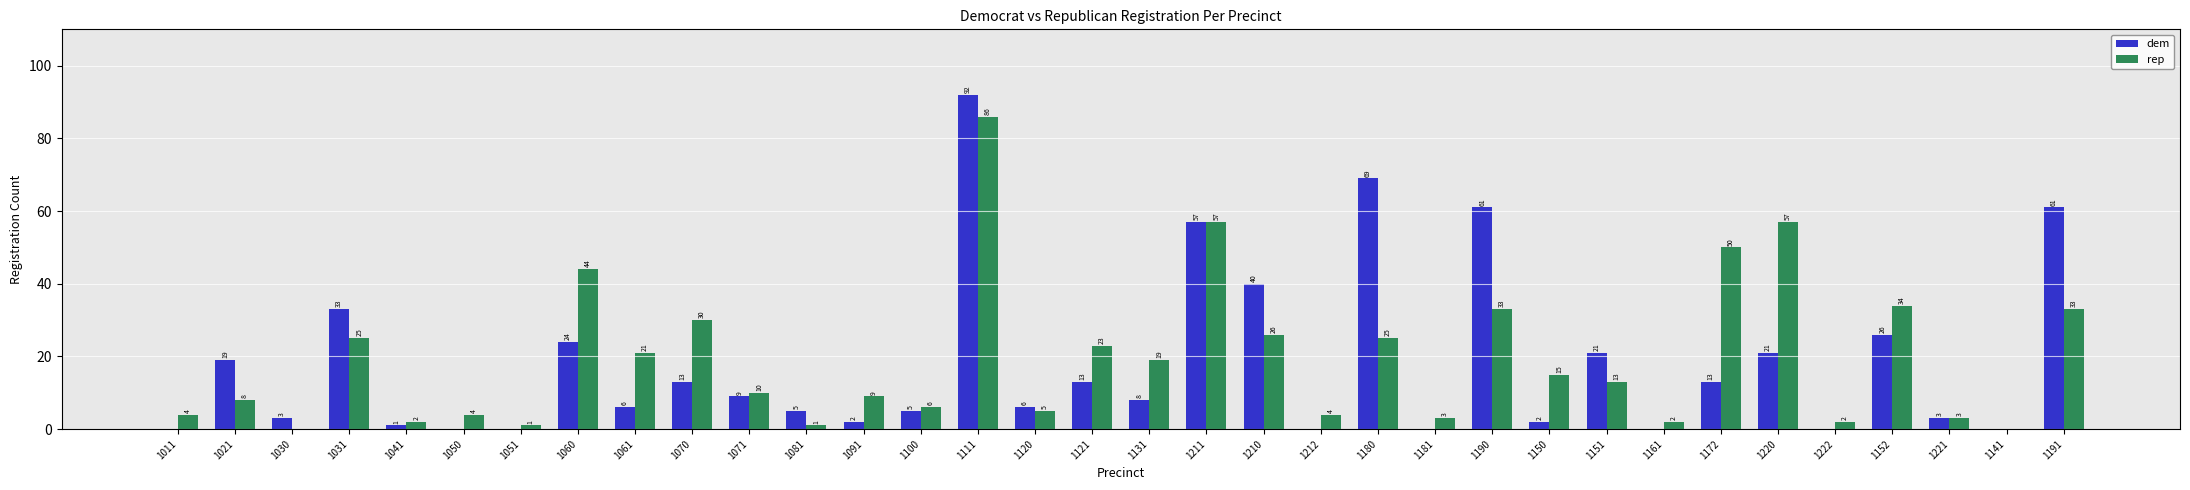

Is the value of rep at 1111 greater than the value of dem at 1070?

Yes